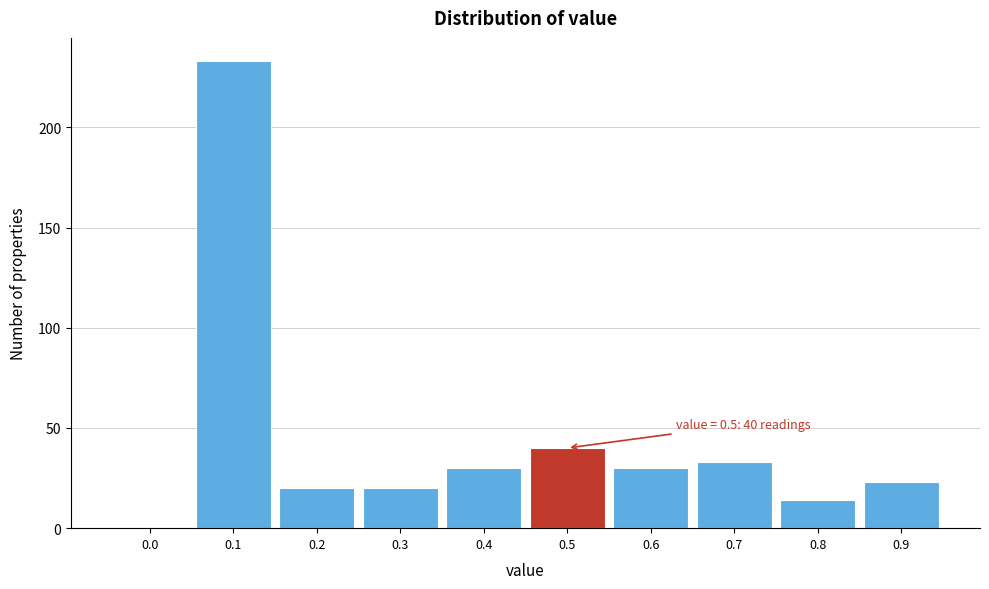

Reading right to left, extract all data points from this chart.

0.9=23	0.8=14	0.7=33	0.6=30	0.5=40	0.4=30	0.3=20	0.2=20	0.1=233	0.0=0